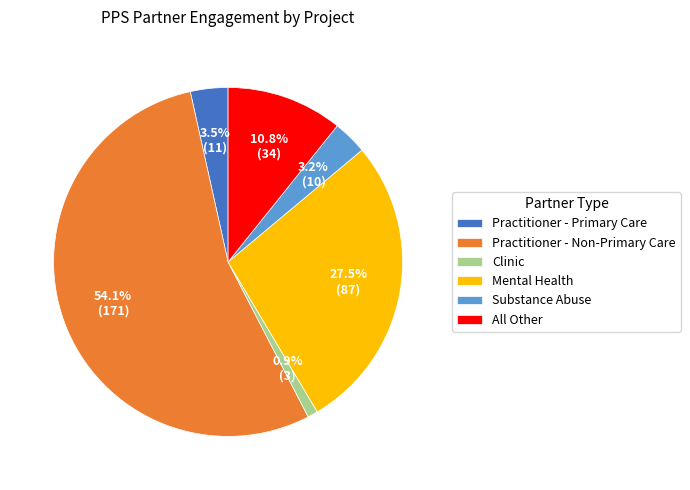

Approximately how many times larger is the value at Clinic compared to Practitioner - Primary Care?

0.3